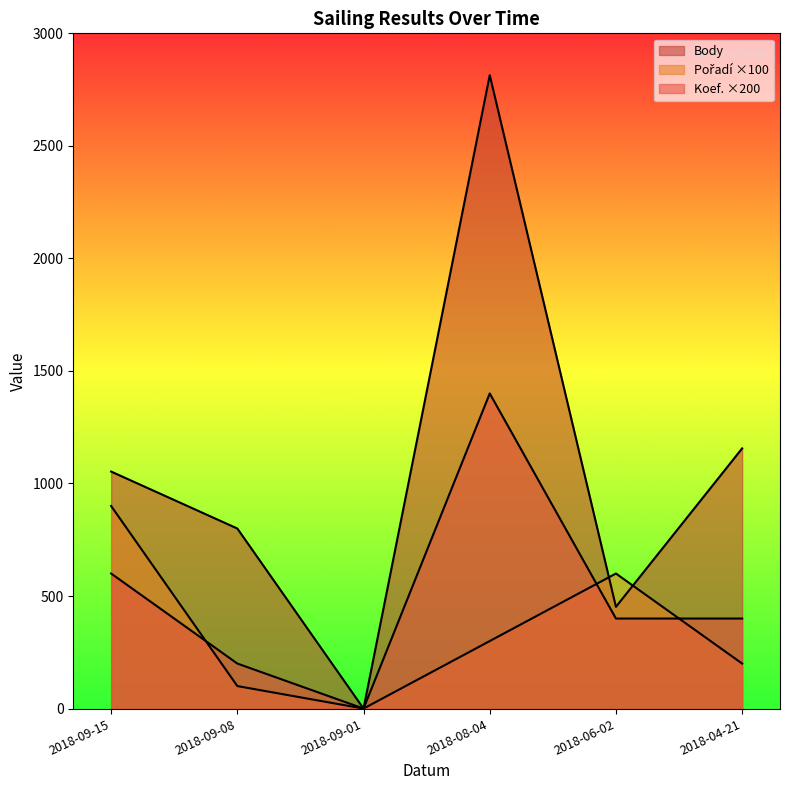

List the series in order of their peak value, lowest first.

Pořadí, Koef., Body